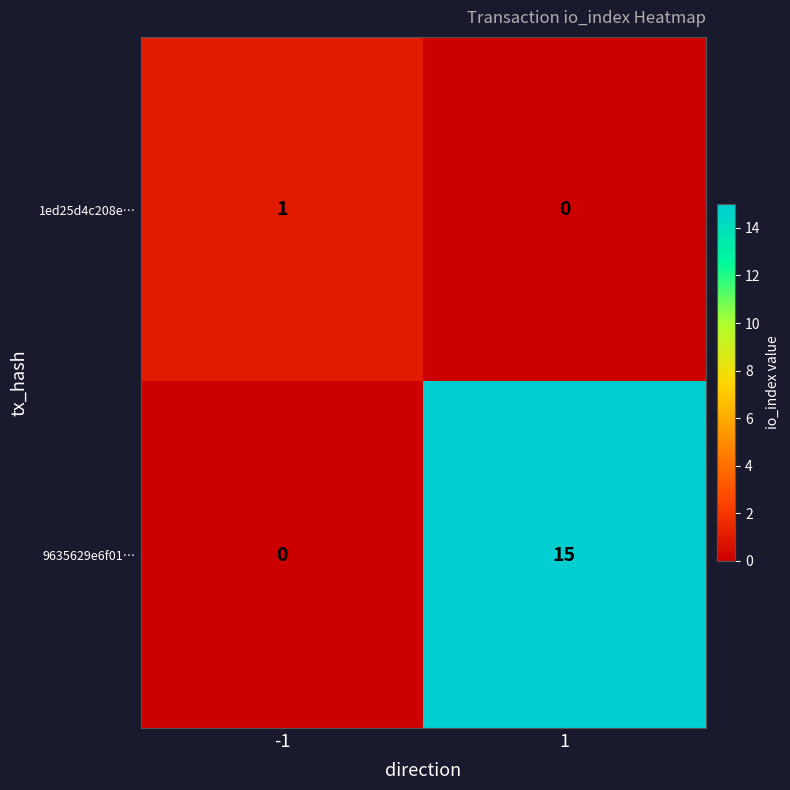

The value of 9635629e6f01… at -1 is -10. True or false?

False